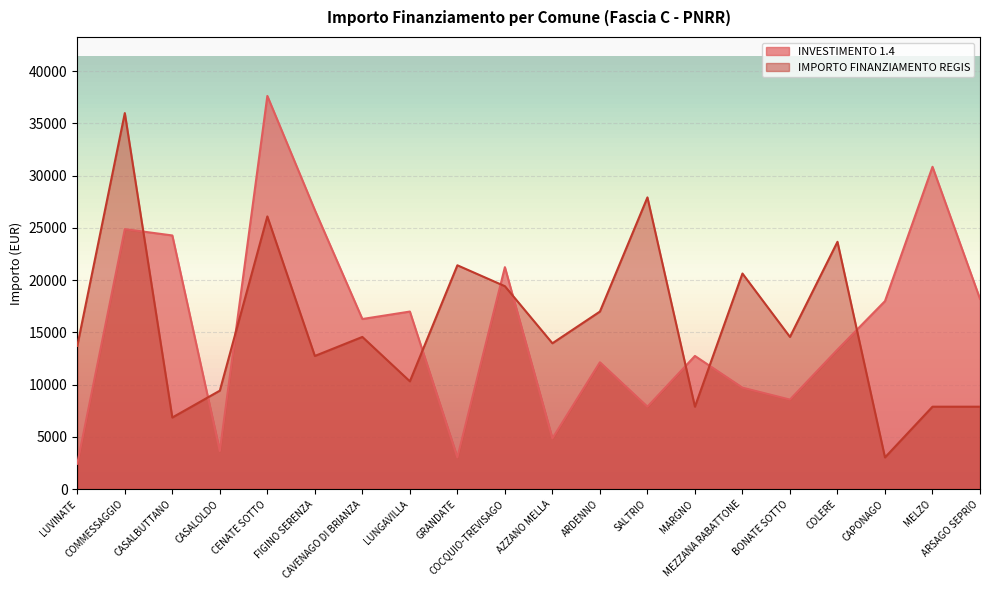

How many data points in INVESTIMENTO 1.4 are above 16283?

9